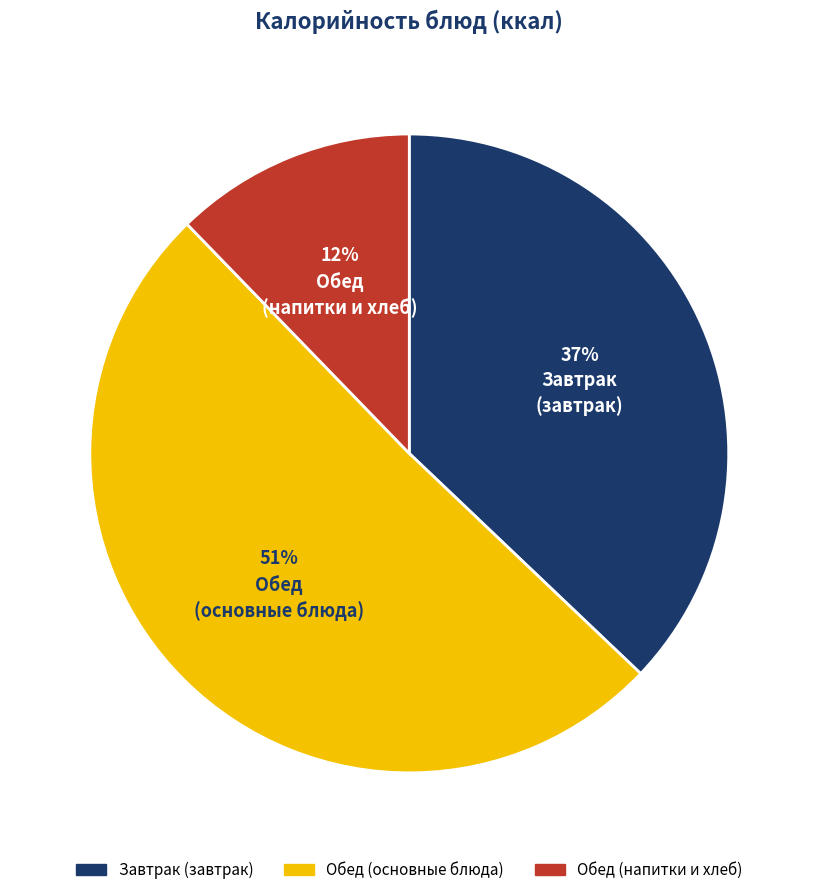

To the nearest percent, what is the average slice percentage?

33%